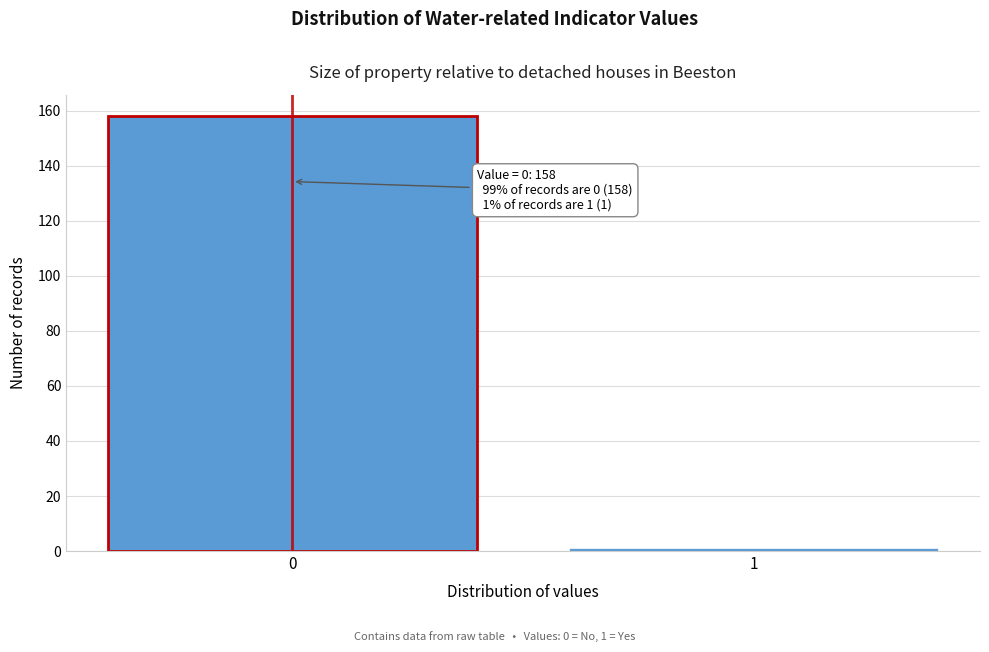

Reading right to left, transcribe all the data shown in this chart.

1=1	0=158